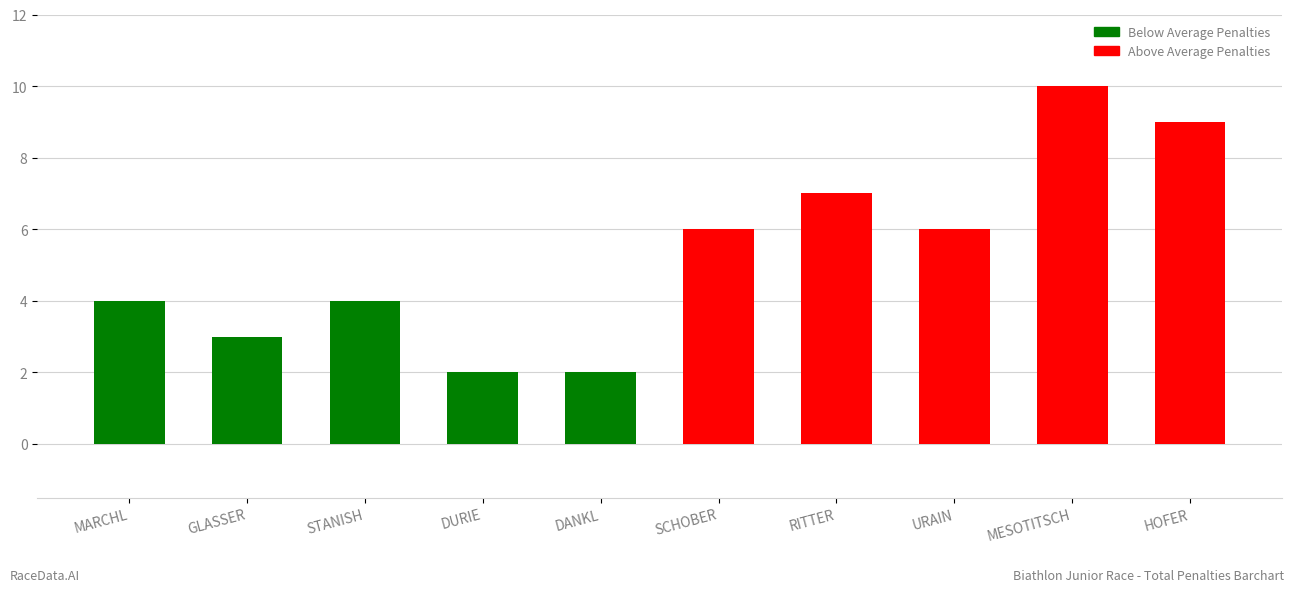

Read the value at SCHOBER.

6